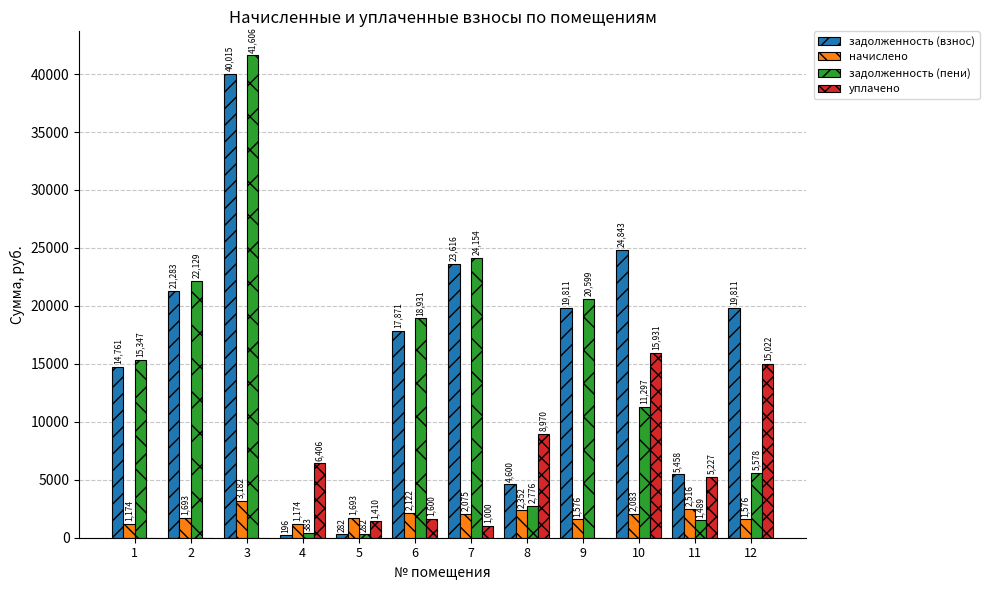

At which label does уплачено first exceed 1600?

4